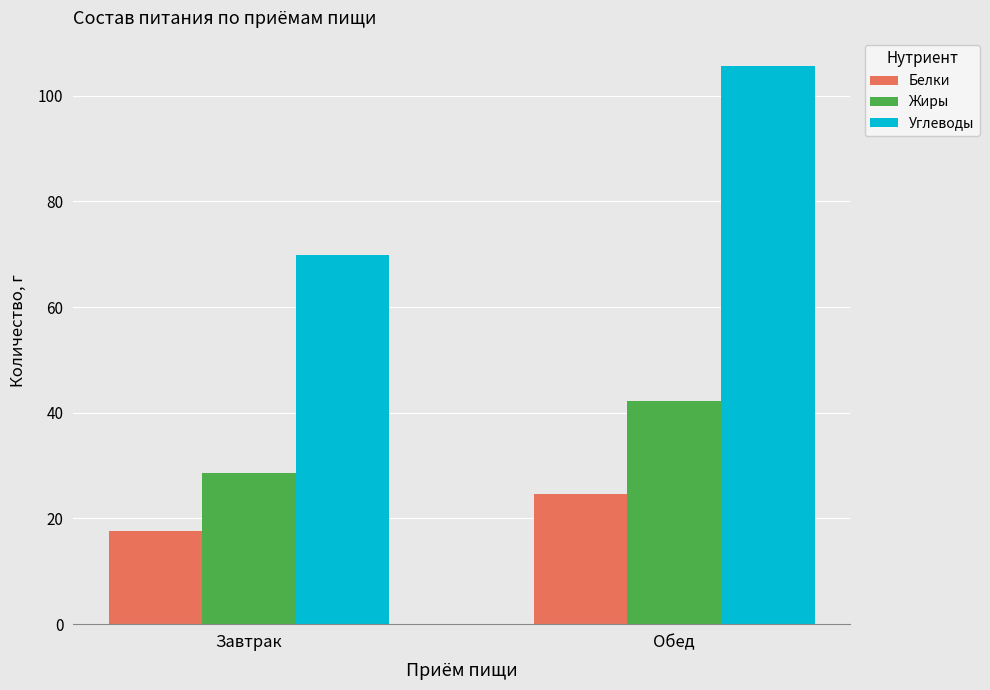

The Жиры series shows 42.2 at Обед. True or false?

True